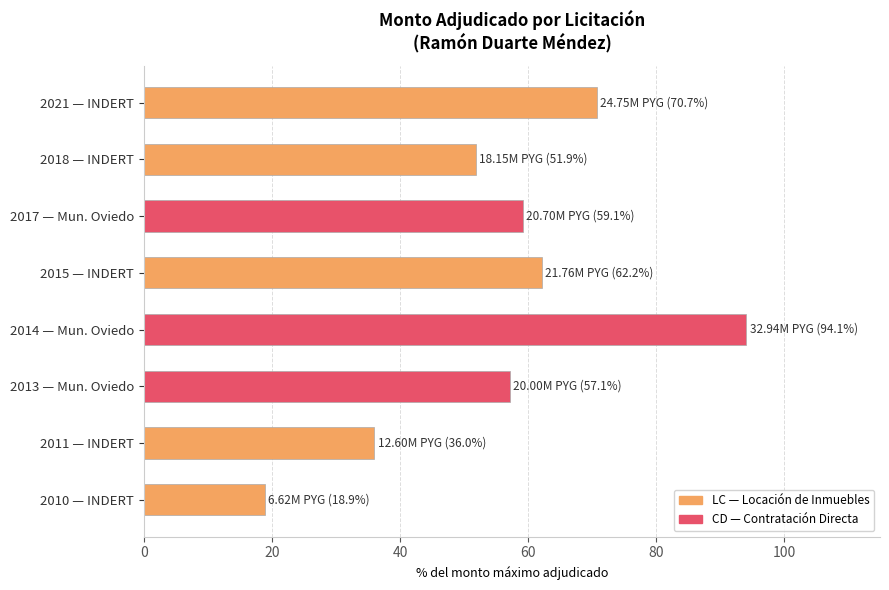

Read the value at 2014 — Mun. Oviedo.

94.1